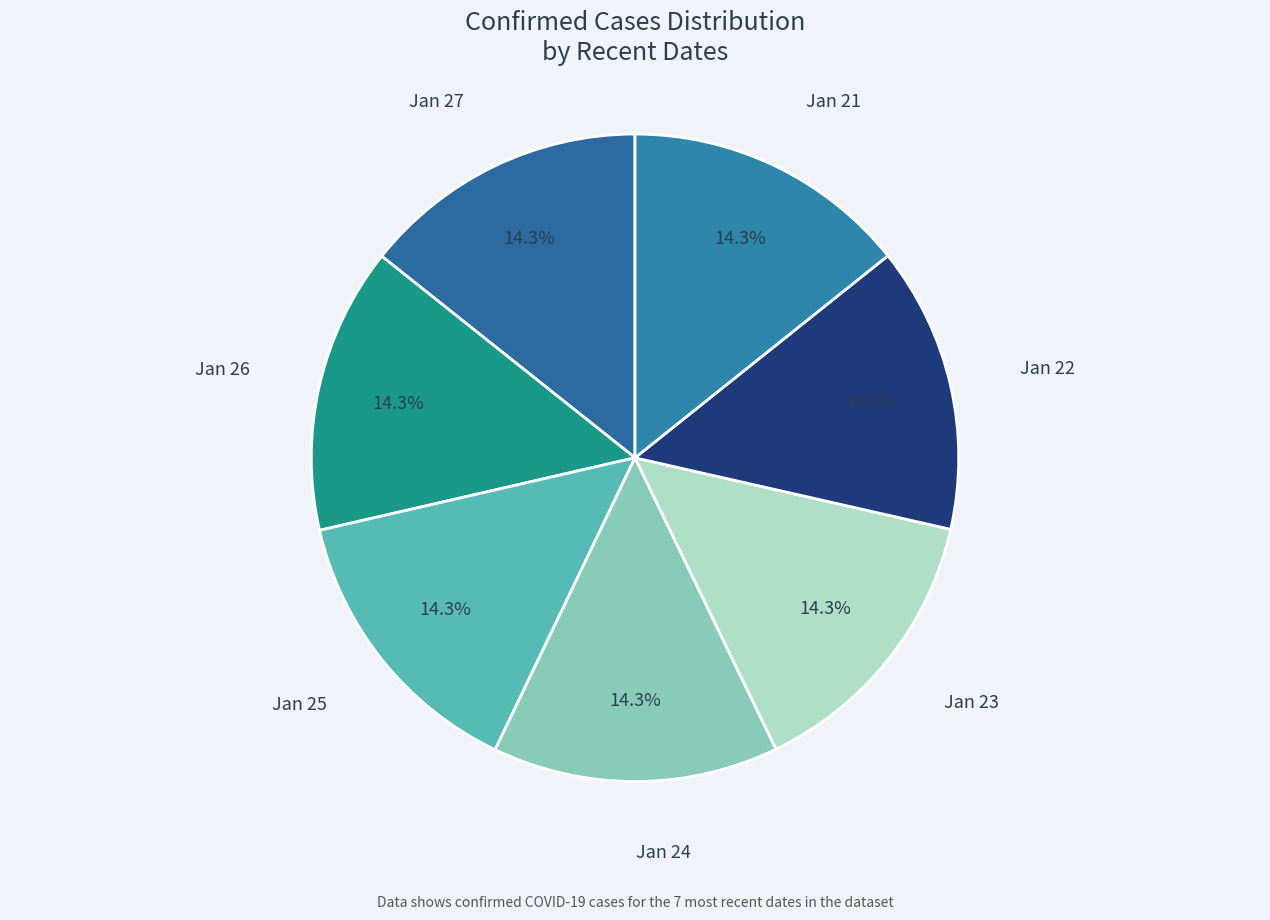

Is the sum of Jan 22 and Jan 24 greater than half?

No